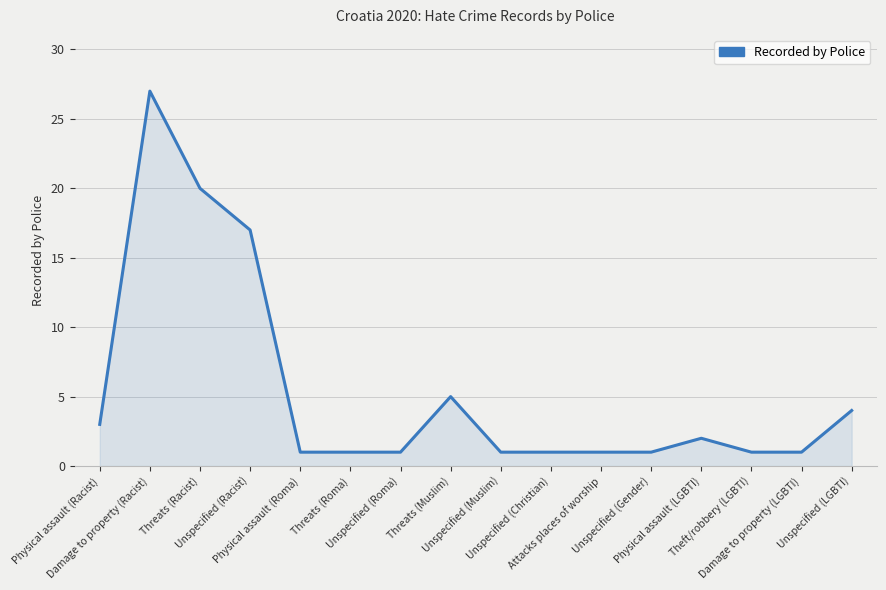

What is the difference between the maximum and minimum values?

26